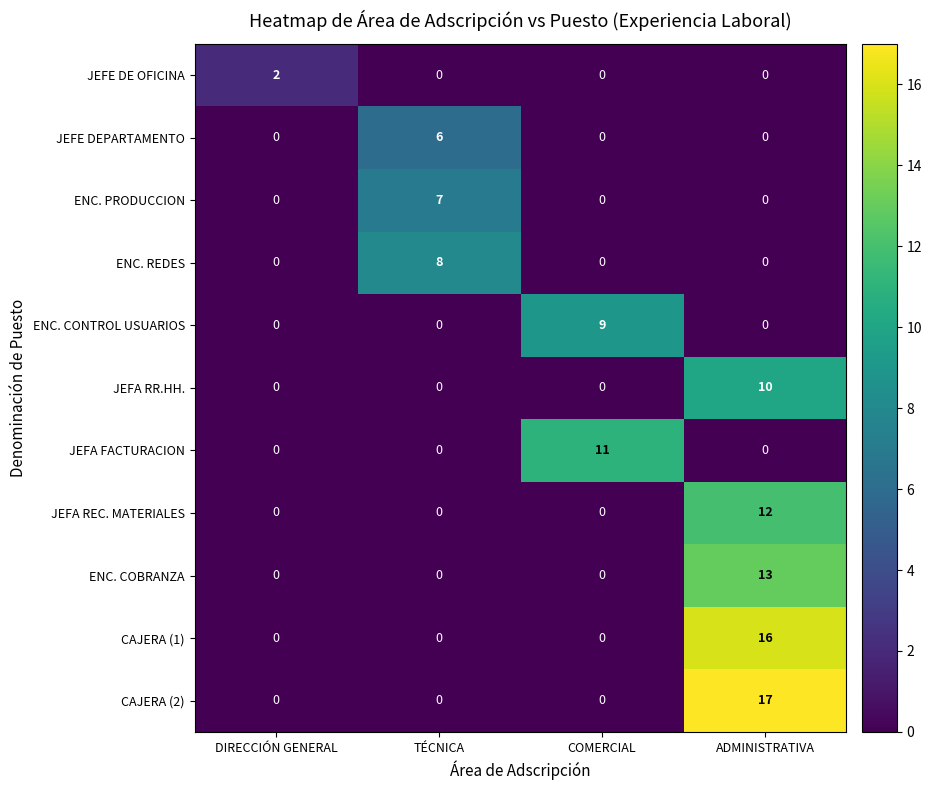

What is the difference between the highest and lowest values at COMERCIAL?

11